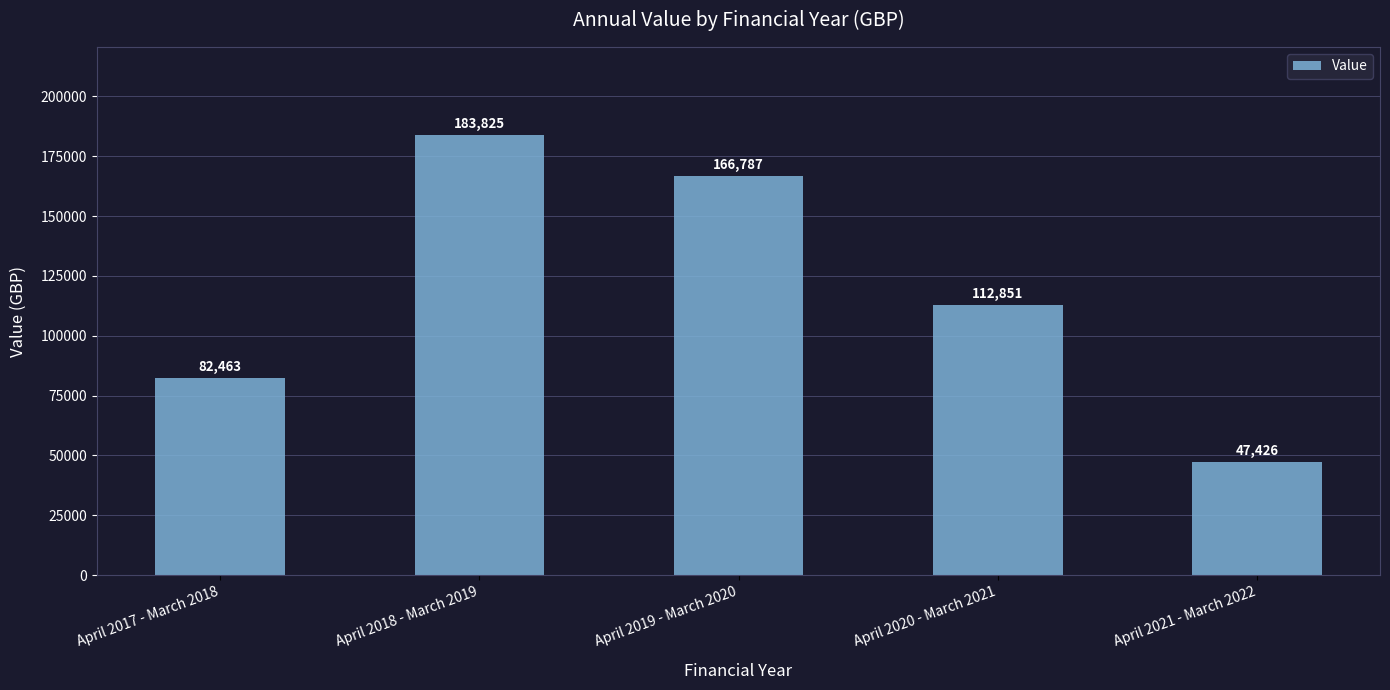

At which category does the chart reach its peak across all series?

April 2018 - March 2019